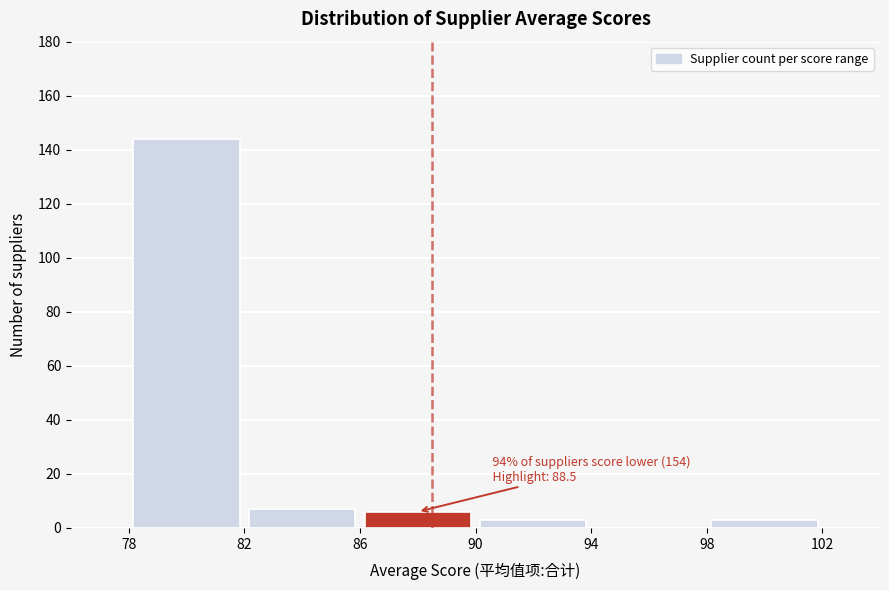

Which range on the x-axis has the tallest bar?

78 to 82